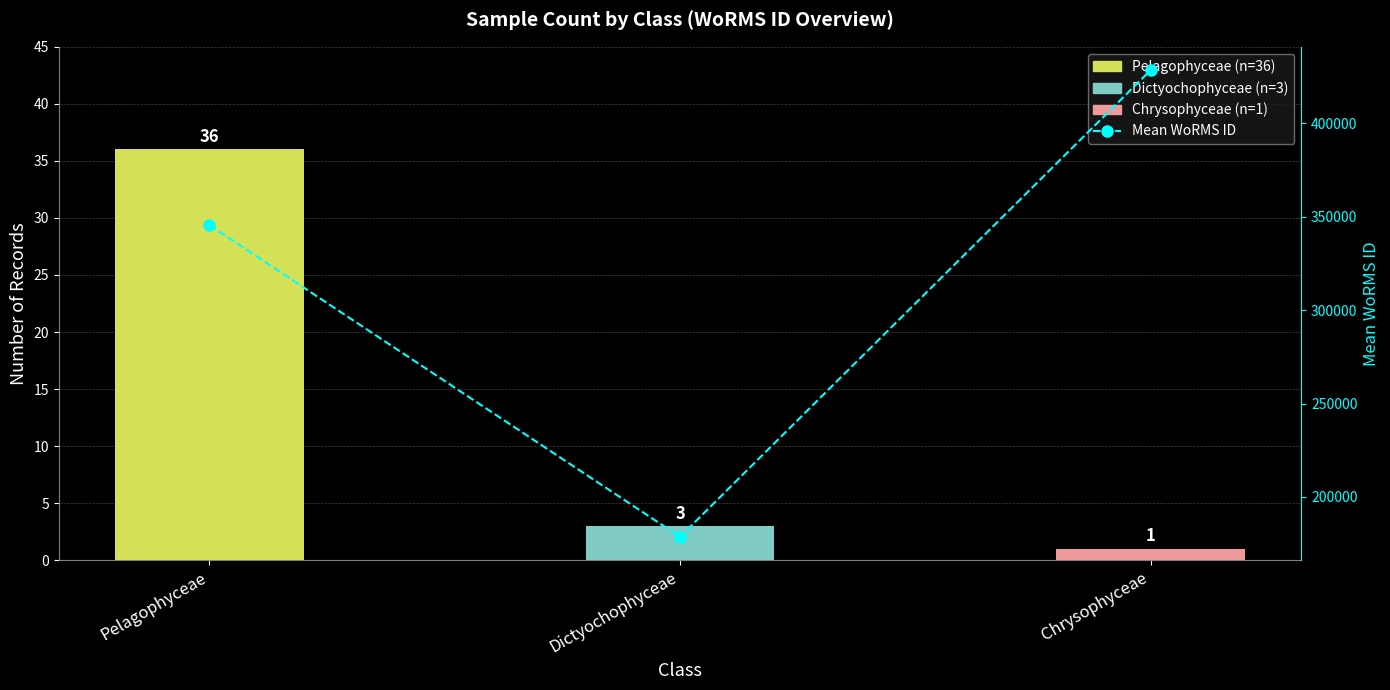

Between Pelagophyceae and Dictyochophyceae, which series saw the biggest shift?

Mean WoRMS ID